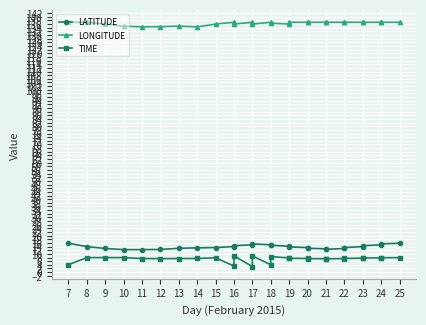

What is the total value across all series at 20?

158.0